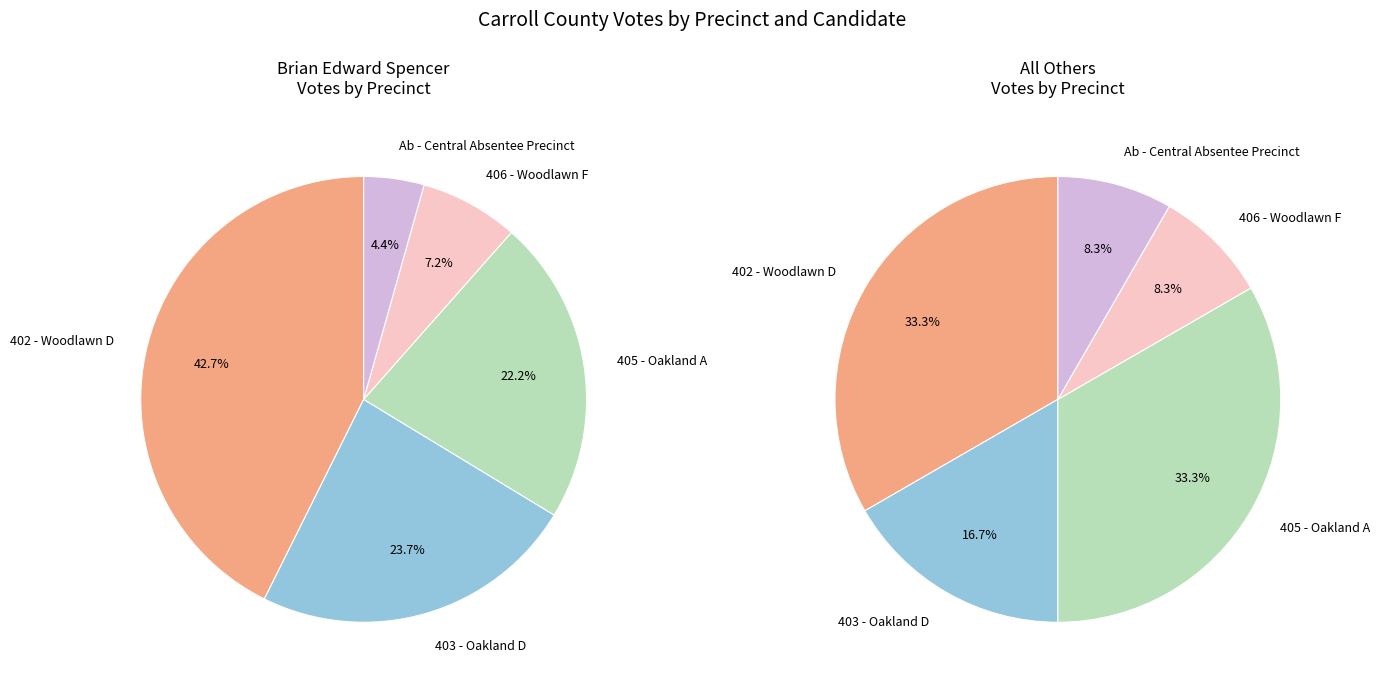

What is the largest slice in the pie chart?

402 - Woodlawn D